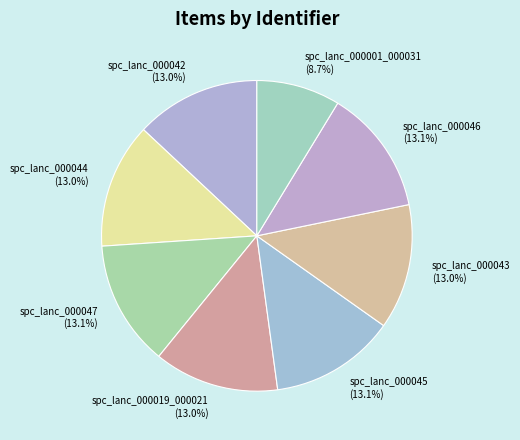

Is it true that spc_lanc_000045 is 13% of the pie?

True